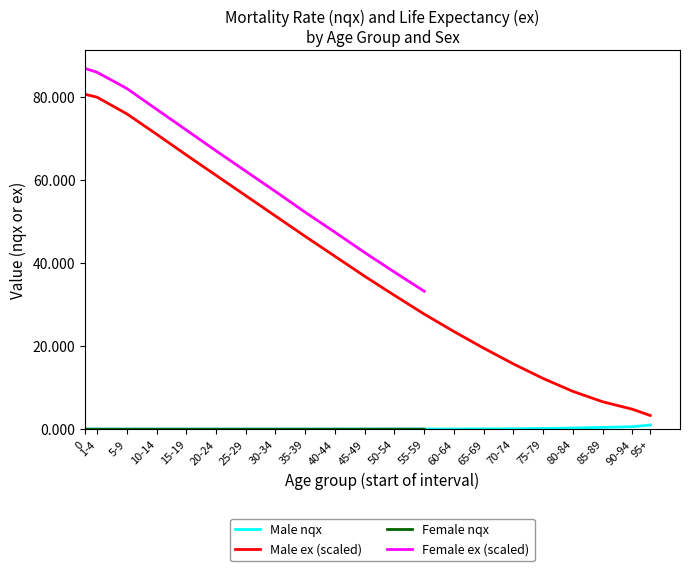

True or false: Male ex and Male nqx intersect in this chart.

False